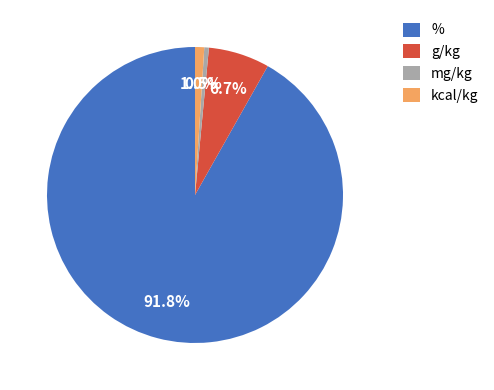

Is there a majority slice in this chart?

Yes